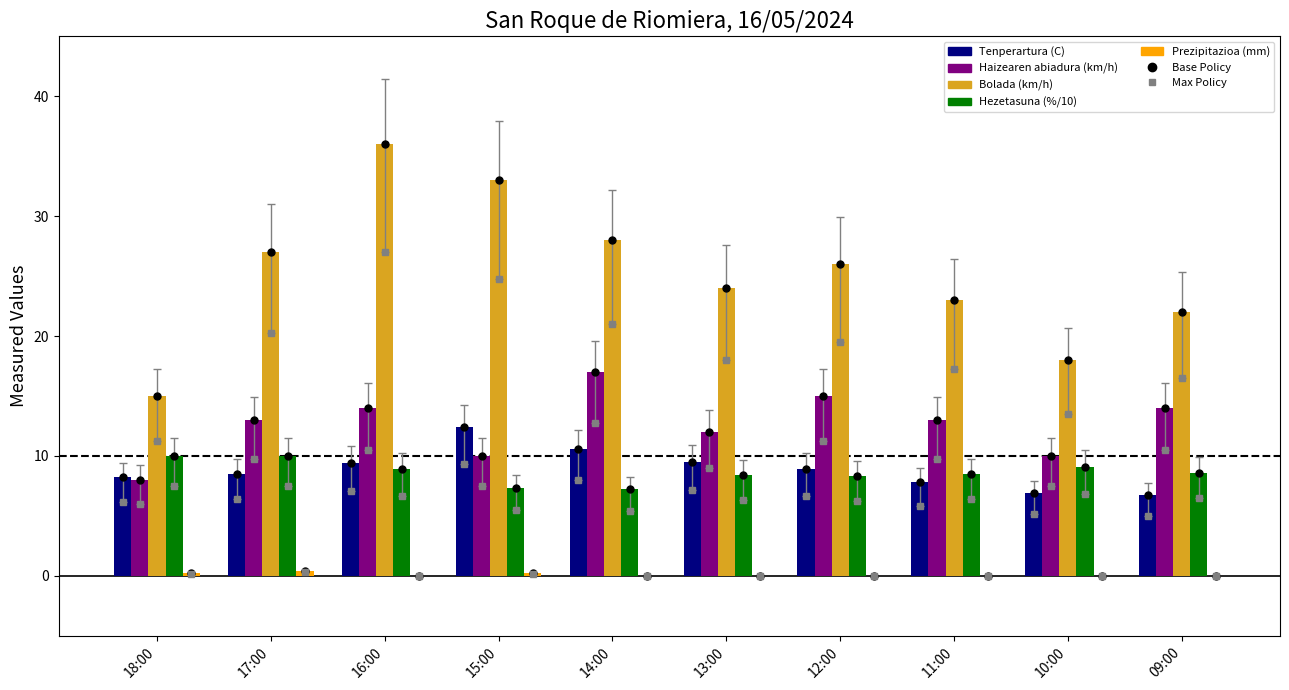

What is the value of the Bolada (km/h) bar at the 7th from the left?

26.0